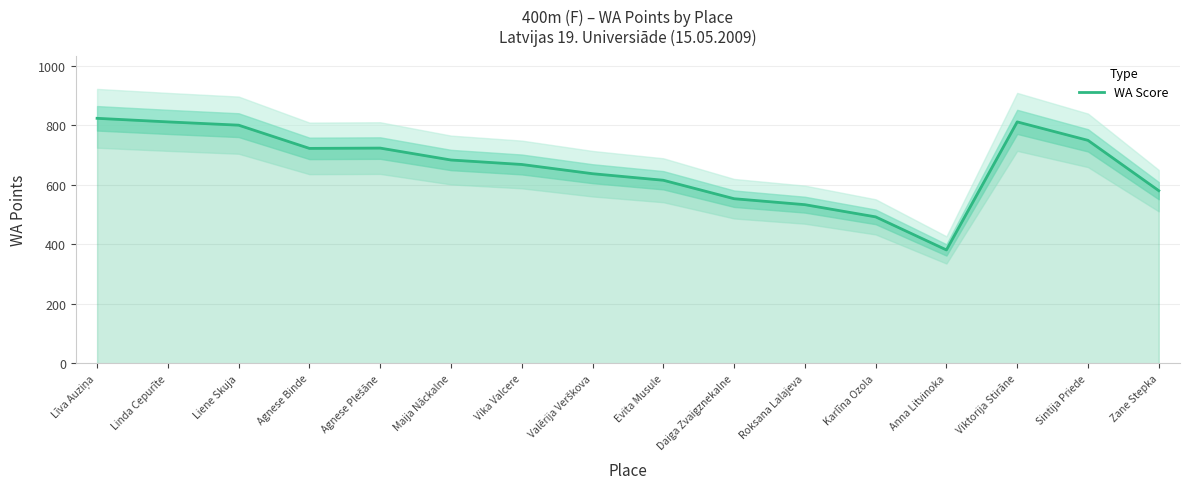

True or false: the data shows 615 at Evita Musule.

True